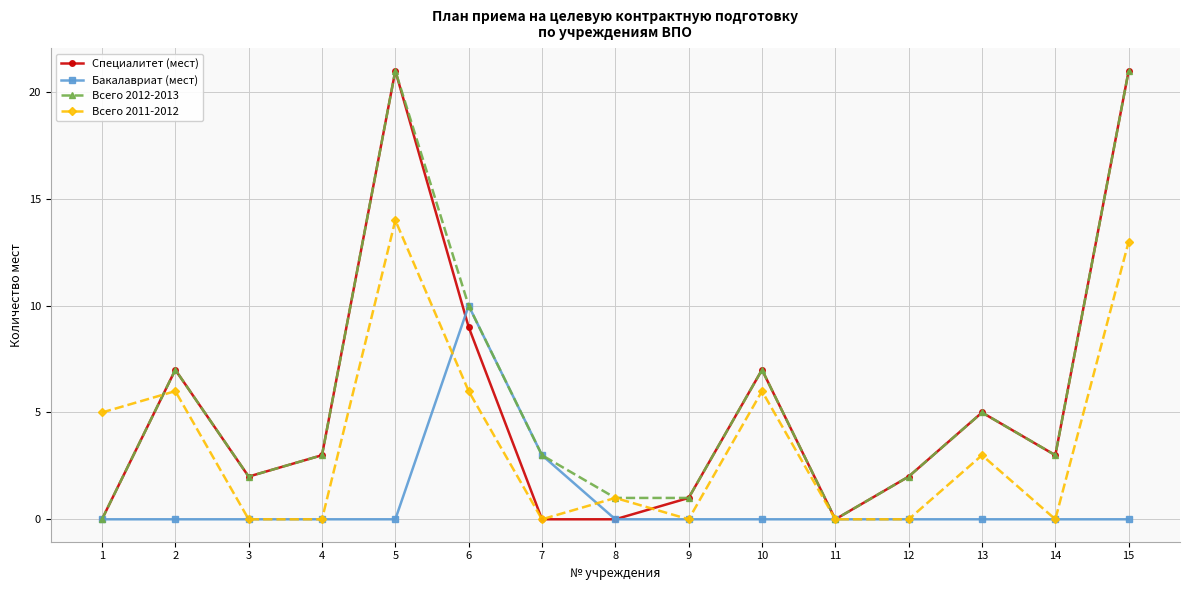

Read the Специалитет (мест) value at 15, to the nearest 10.

20